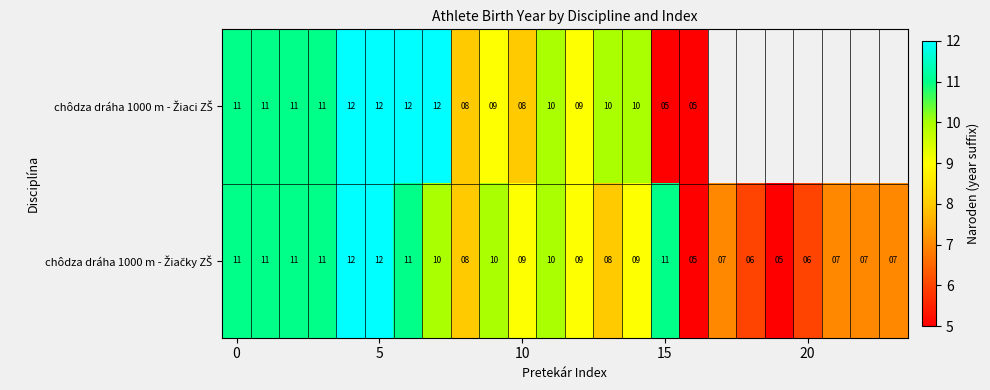

What is the sum of all chôdza dráha 1000 m - Žiačky ZŠ values?

213.0